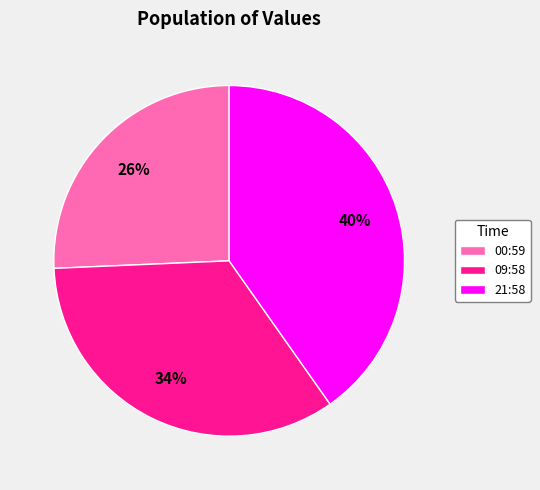

How many slices are in this pie chart?

3